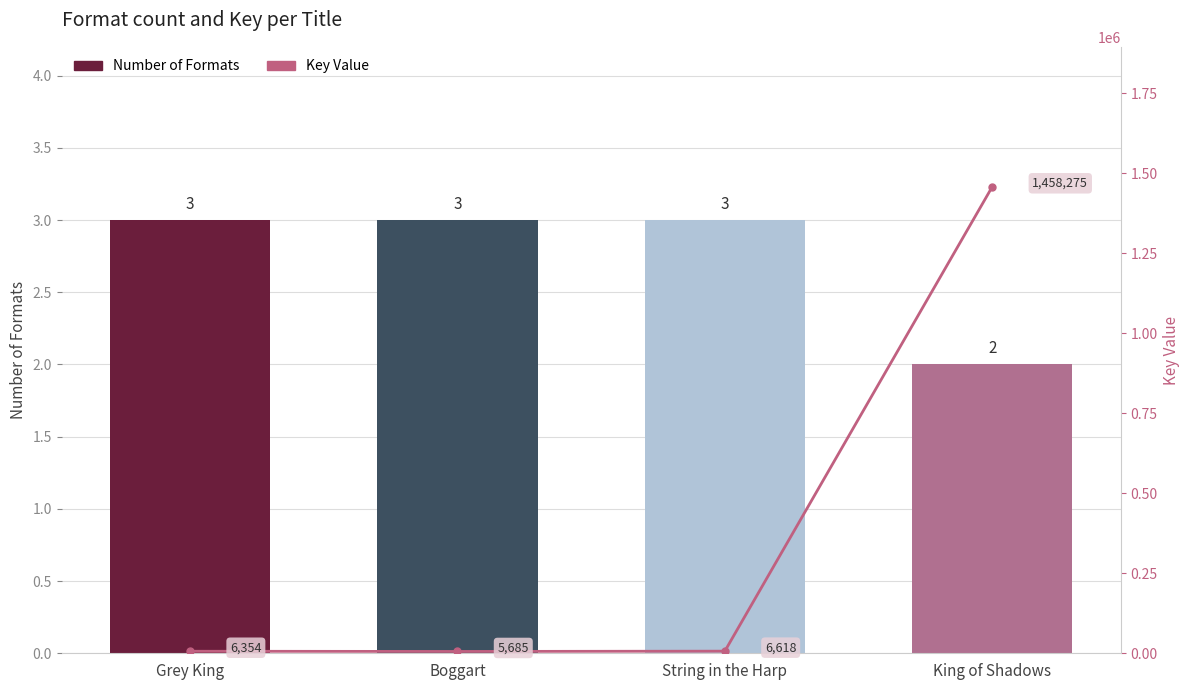

What is the spread (max minus min) of values at King of Shadows?

1458273